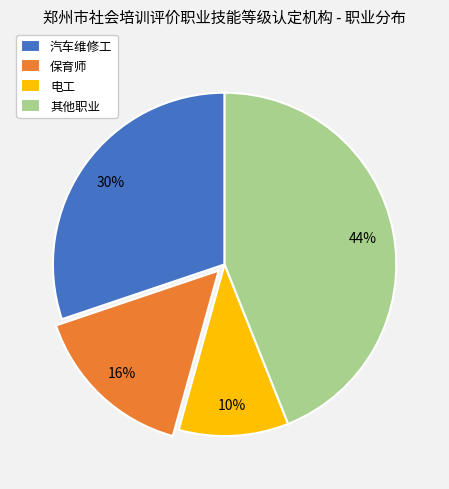

Count the number of slices in the pie.

4